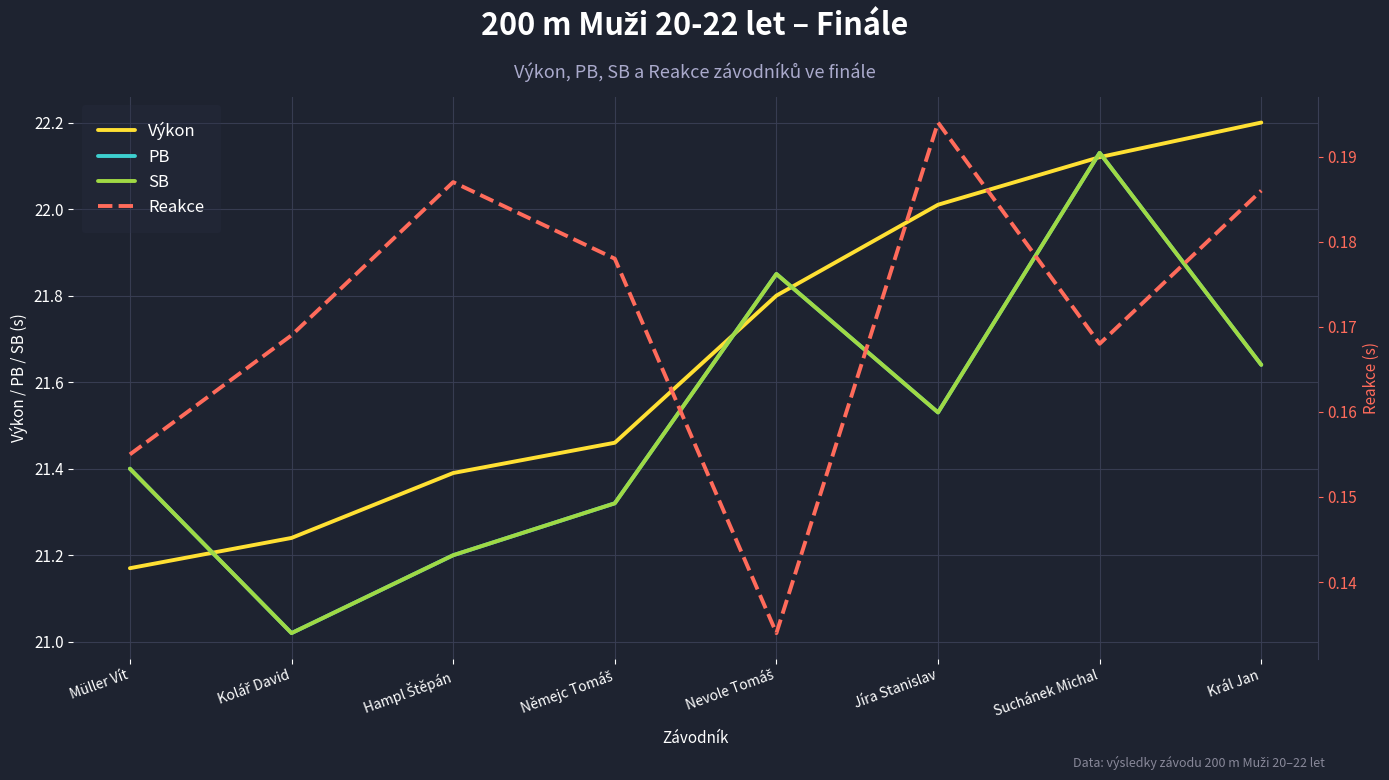

At which label does Reakce reach its minimum?

Nevole Tomáš